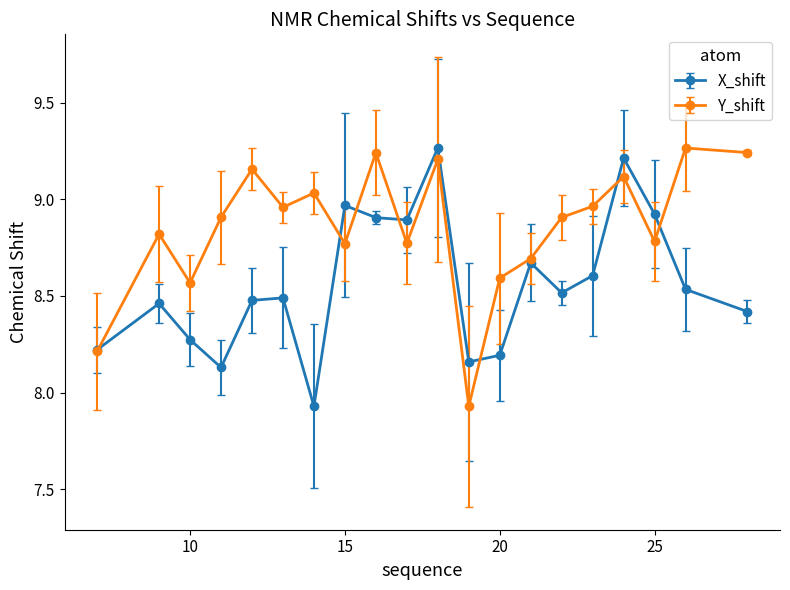

Rank the series by their average value, from lowest to highest.

X_shift, Y_shift